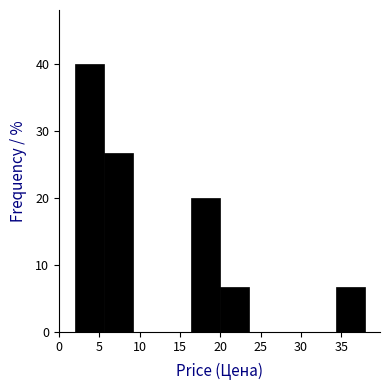

Reading left to right, transcribe this chart: for each bar, give the range it covers on the x-axis and its height. Neither the bar edges nor the heights are printed on the chart, so give them approximately, as read against the axes.

2.0 to 5.6: 40
5.6 to 9.2: 27
9.2 to 12.8: 0
12.8 to 16.4: 0
16.4 to 20.0: 20
20.0 to 23.6: 7
23.6 to 27.2: 0
27.2 to 30.8: 0
30.8 to 34.4: 0
34.4 to 38.0: 7